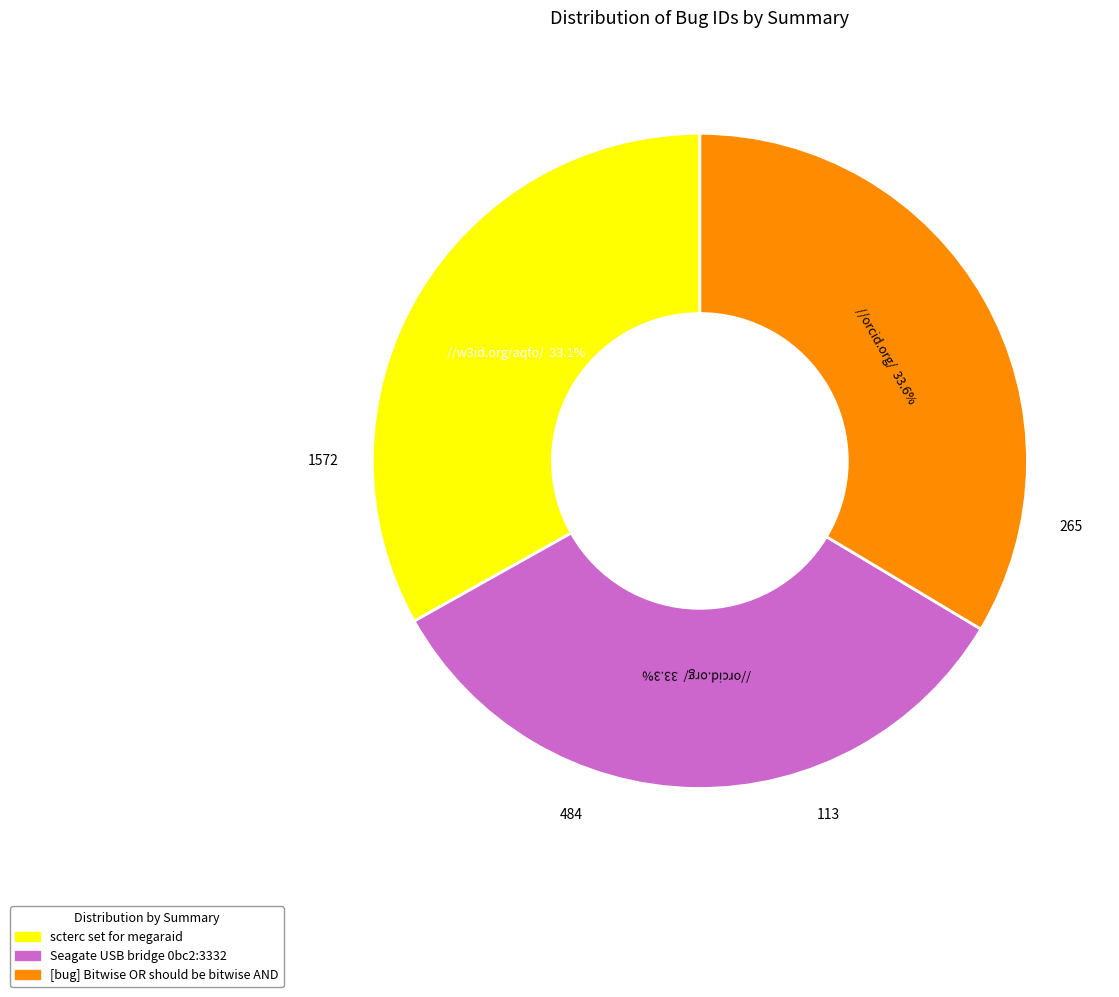

What is the ratio of the value at scterc set for megaraid to the value at Seagate USB bridge 0bc2:3332?

1.0